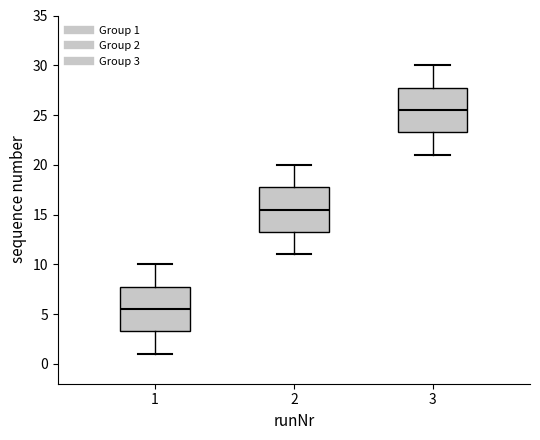

Which box has the lowest median line?

1